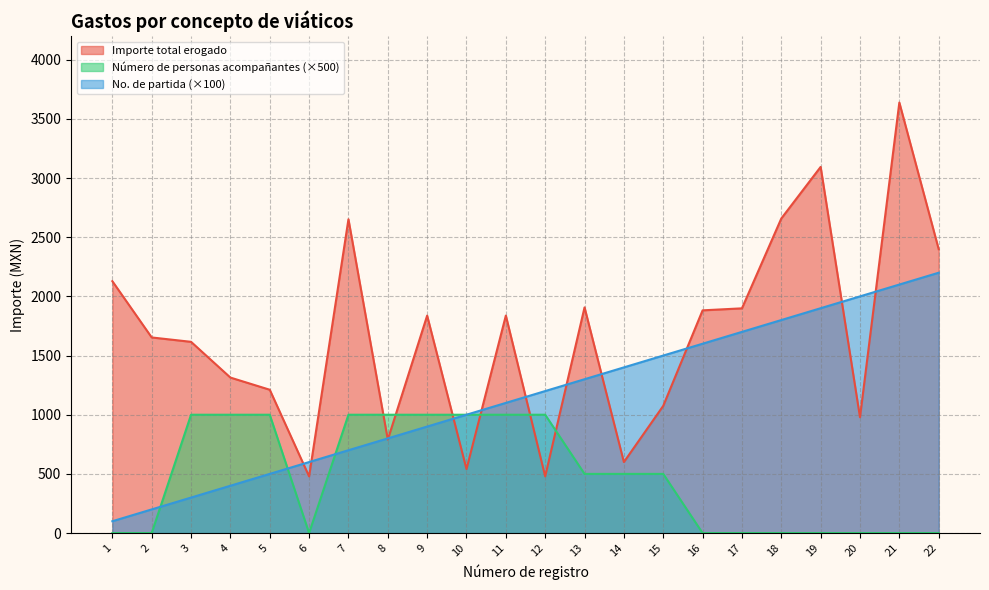

Between which two adjacent categories do Importe ejercido por partida and Importe total erogado first intersect?

5 and 6